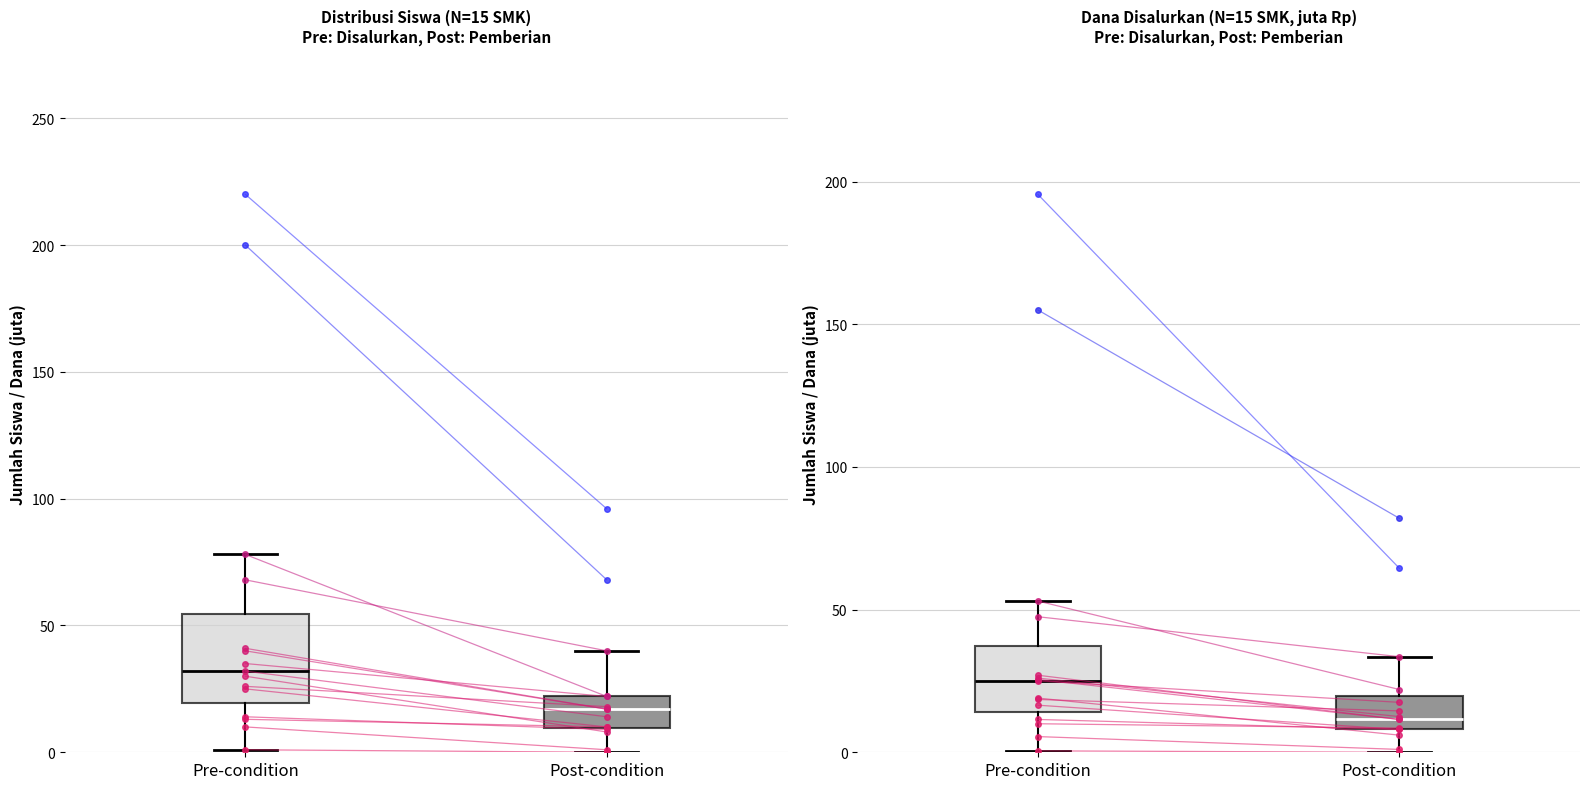

What is the value of the Disalurkan (Siswa) point at the 4th from the left?

220